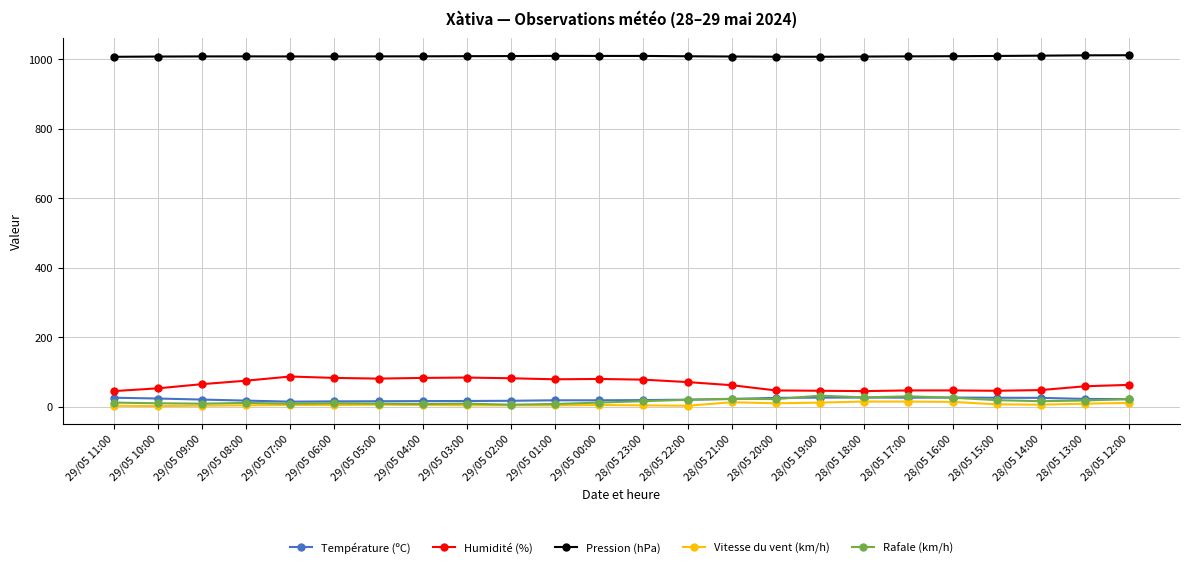

Which series has the largest total across all categories?

Pression (hPa)